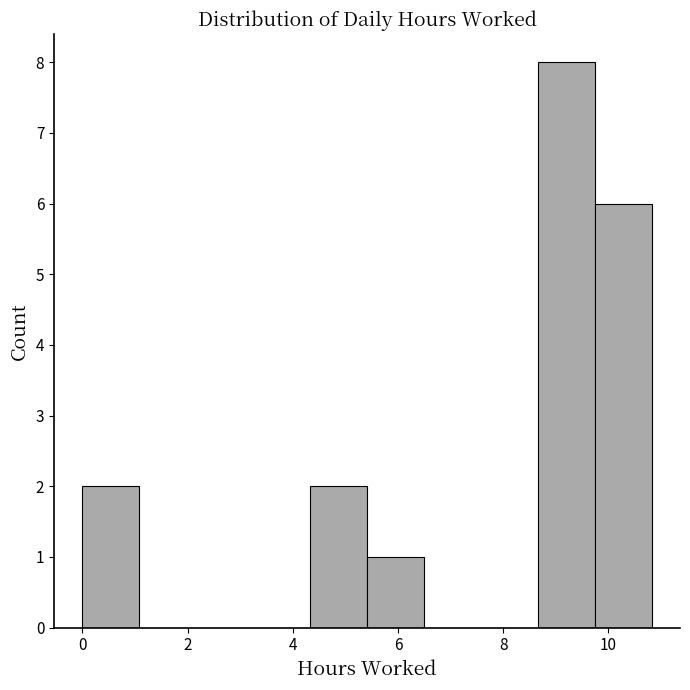

Reading left to right, transcribe this chart: for each bar, give the range it covers on the x-axis and its height. Neither the bar edges nor the heights are printed on the chart, so give them approximately, as read against the axes.

0.0 to 1.0: 2
1.0 to 2.2: 0
2.2 to 3.2: 0
3.2 to 4.4: 0
4.4 to 5.4: 2
5.4 to 6.4: 1
6.4 to 7.6: 0
7.6 to 8.6: 0
8.6 to 9.8: 8
9.8 to 10.8: 6